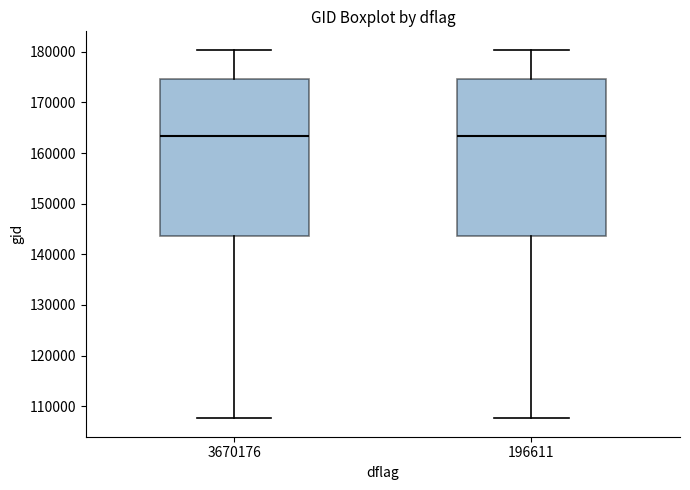

Reading left to right, transcribe this box plot: for each box, give where its median line is, the range the box spans, and where its two whiskers end, as read against the y-axis. The values are not printed on the chart, so give them approximately, as read against the axis.

3670176: median 163000, box 144000 to 175000, whiskers 108000 to 180000
196611: median 163000, box 144000 to 175000, whiskers 108000 to 180000